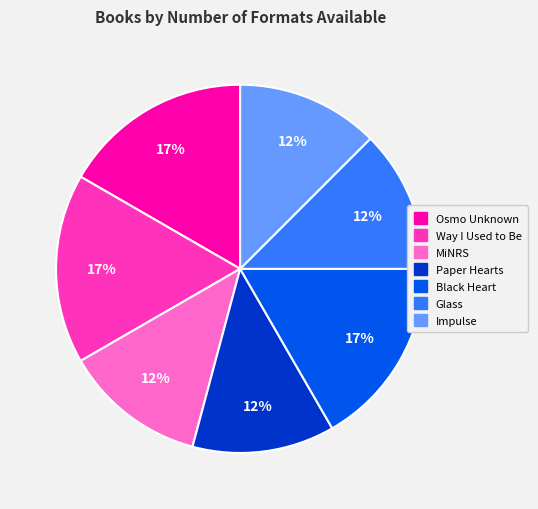

Between Black Heart and Paper Hearts, which is larger?

Black Heart